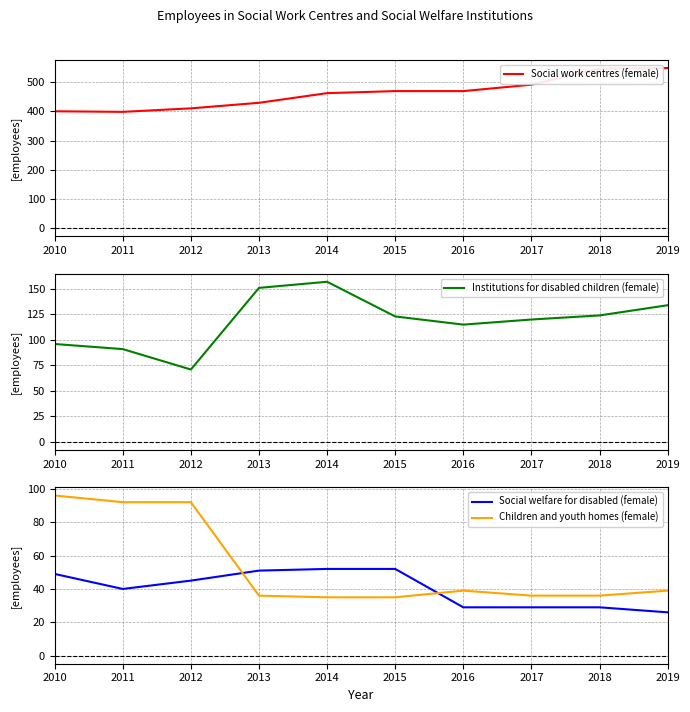

Rank the categories by Social welfare for disabled (female) value from lowest to highest.

2019, 2016, 2017, 2018, 2011, 2012, 2010, 2013, 2014, 2015